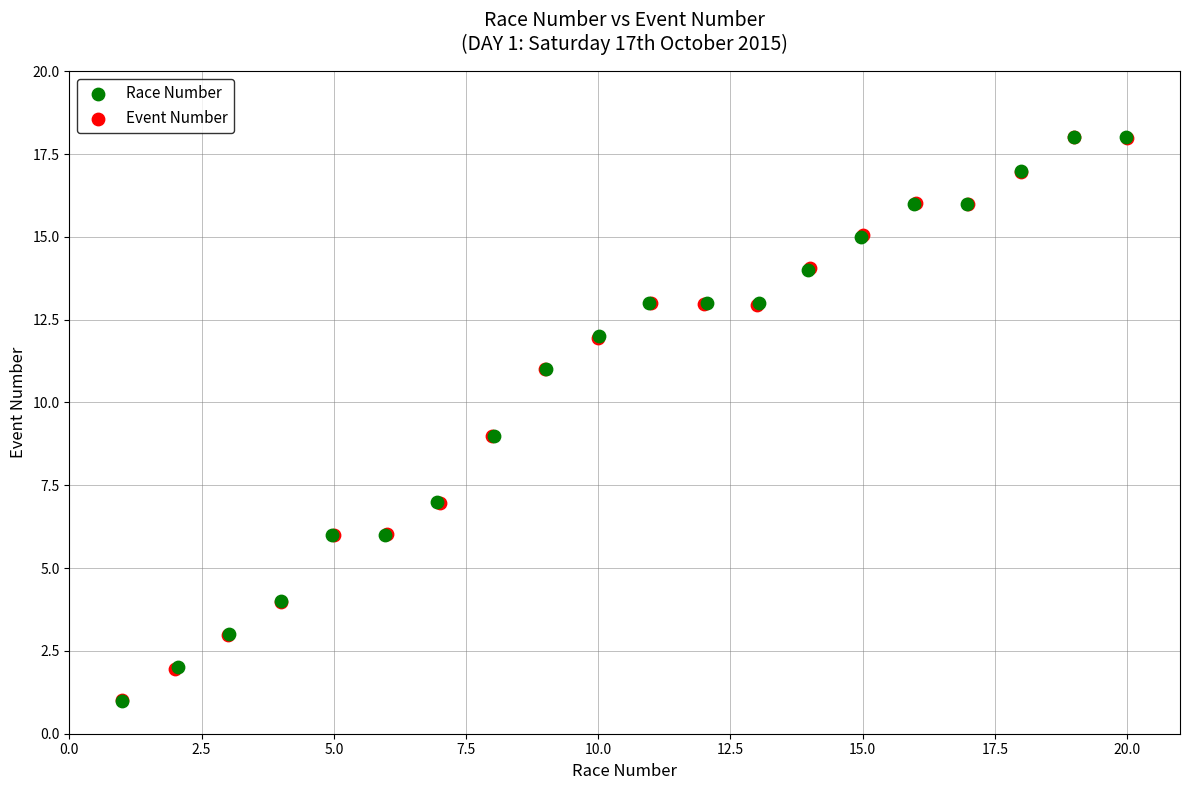

What are all the series names shown in the legend?

Race Number, Event Number